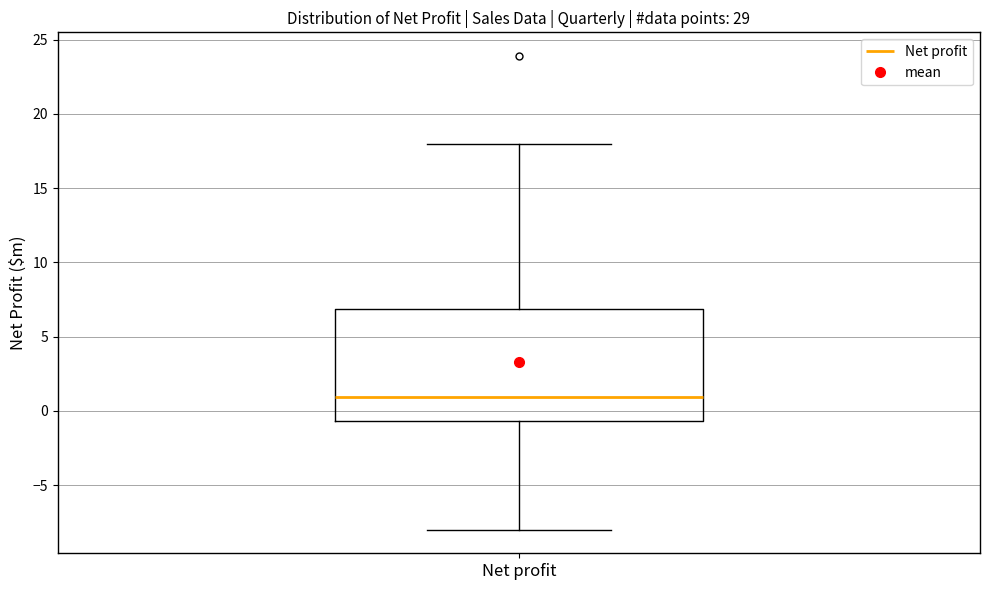

Where is the upper edge of the box for Net profit on the y-axis? The values are not printed on the chart, so give them approximately, as read against the axis.

7.0